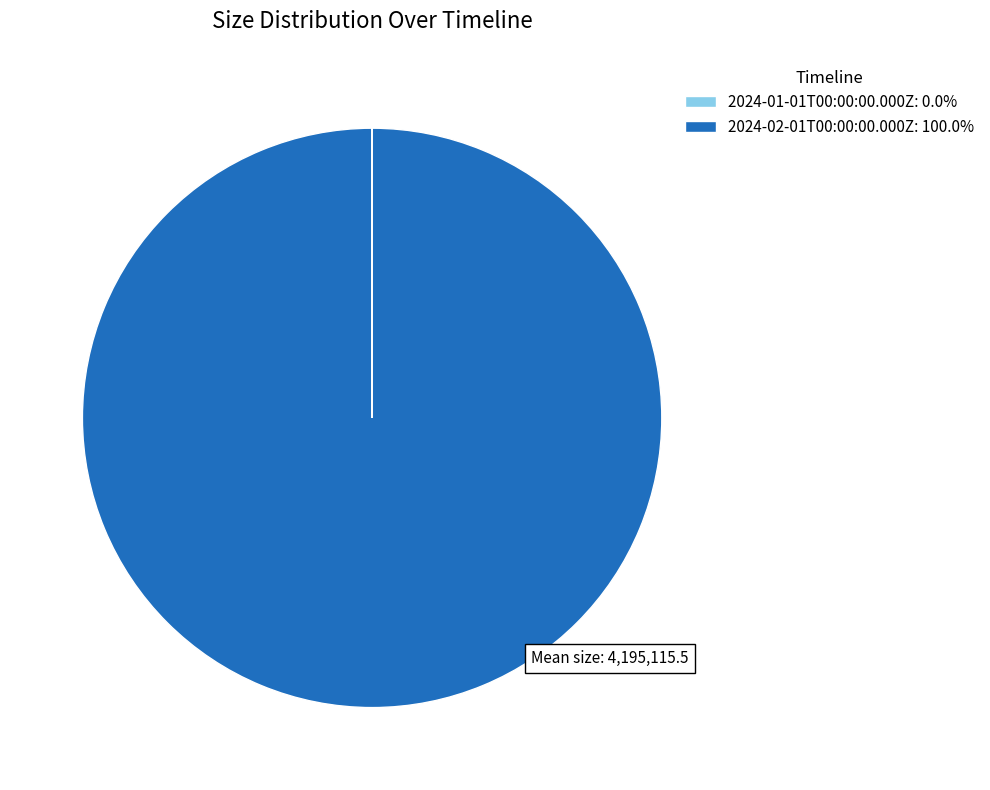

Does 2024-02-01T00:00:00.000Z: 100.0% represent more than half of the total?

Yes